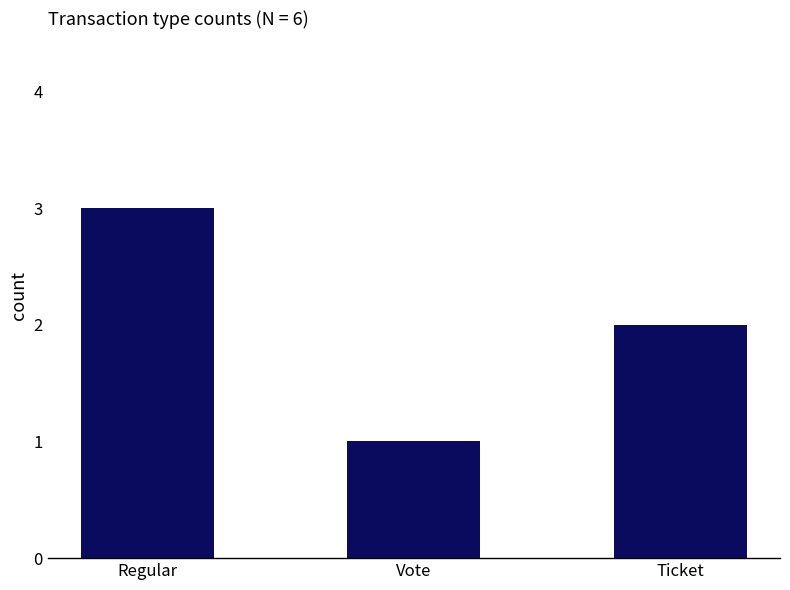

Which category has the highest value across all series?

Regular